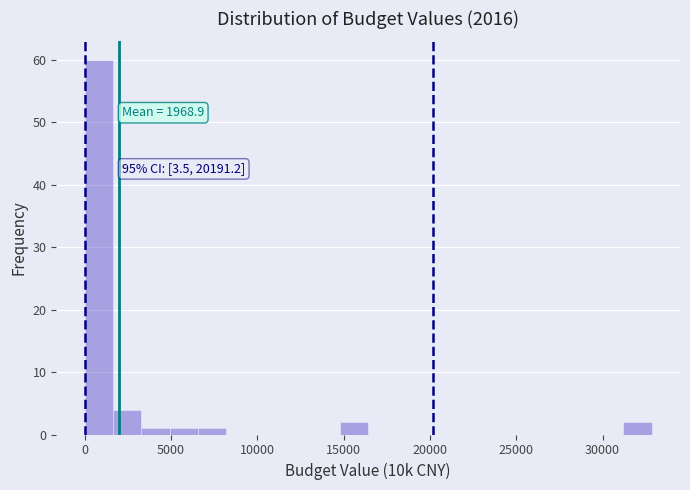

Read against the x-axis, roughly where is the centre of the tallest bar?

1000